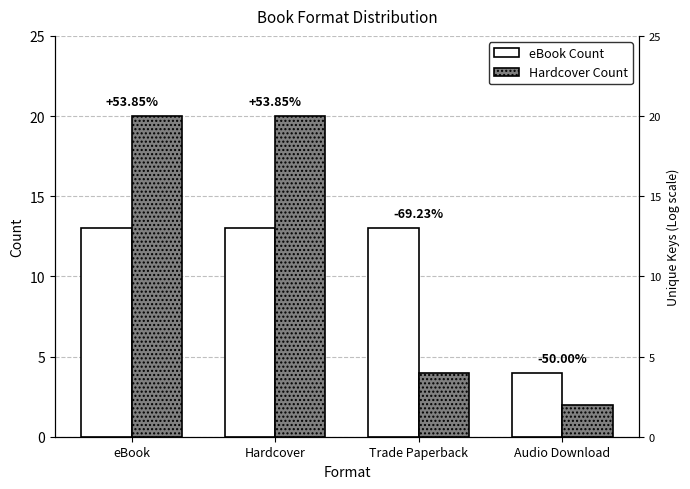

What is the average value of the eBook Count series?

11